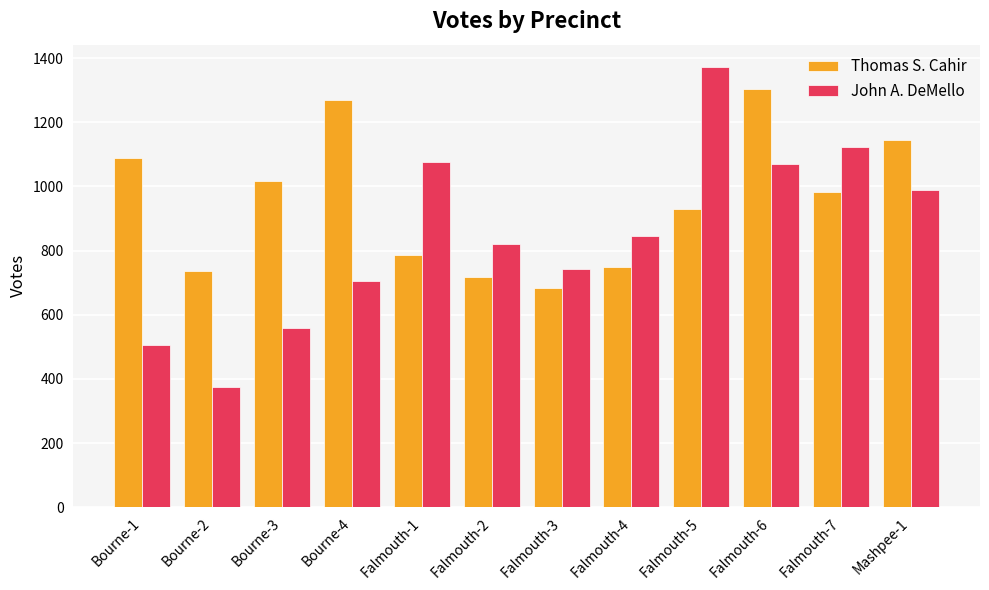

Is the value of Thomas S. Cahir at Bourne-4 greater than the value of John A. DeMello at Bourne-3?

Yes